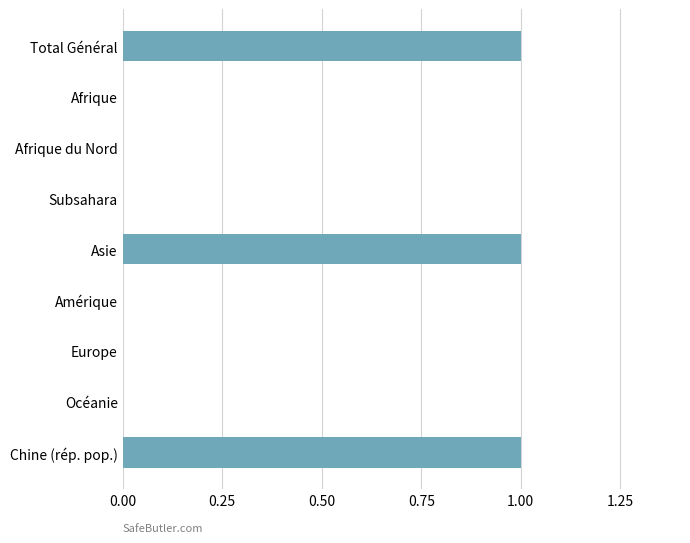

What is the sum of all values?

3